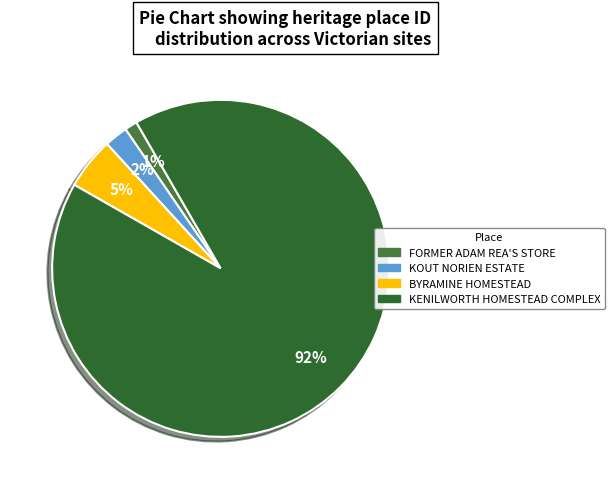

Which slice is the largest?

KENILWORTH HOMESTEAD COMPLEX